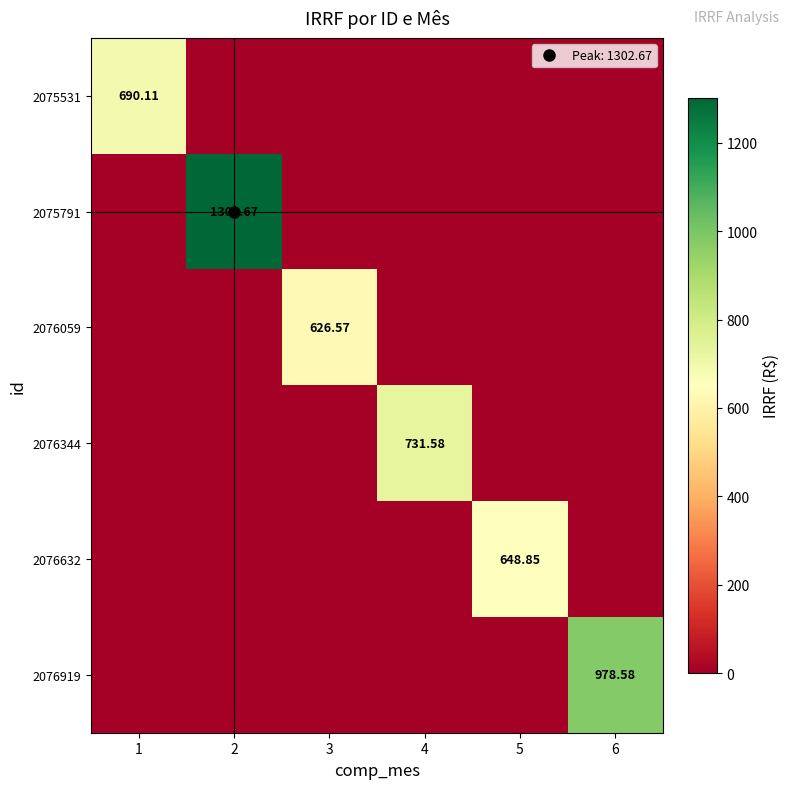

At which label is 2076919 closest to 489?

1